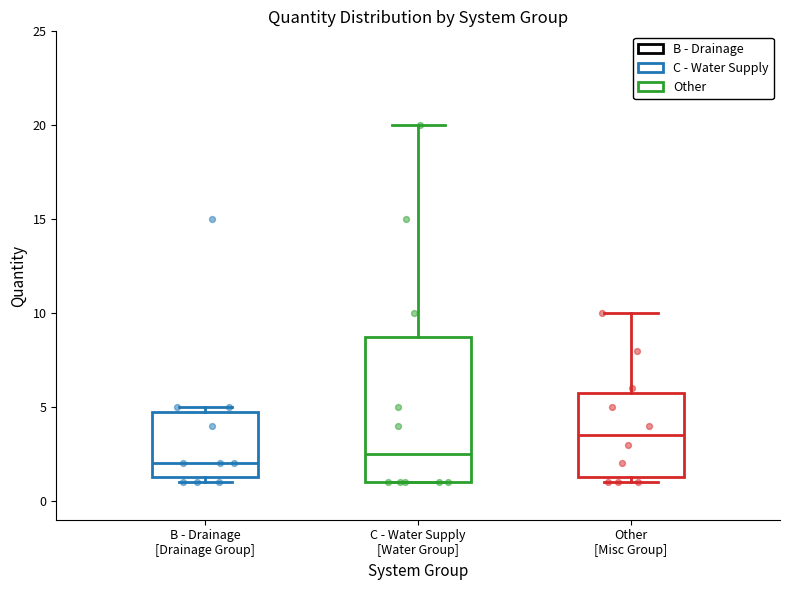

Which box has the lowest median line?

B - Drainage [Drainage Group]